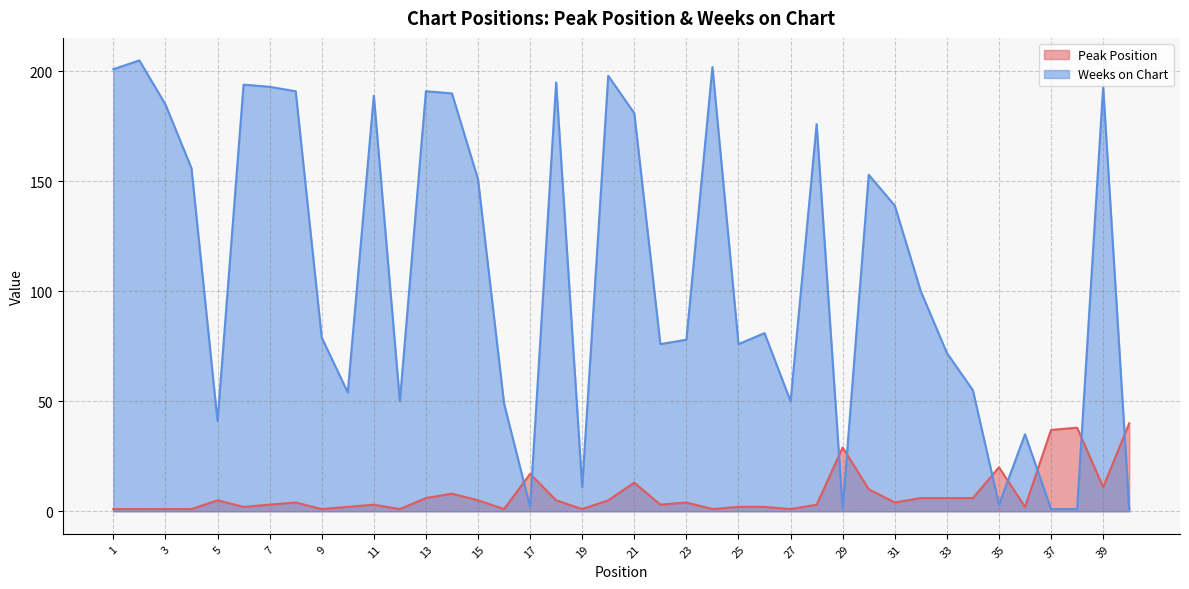

How many interior local peaks does the Peak Position series have?

10